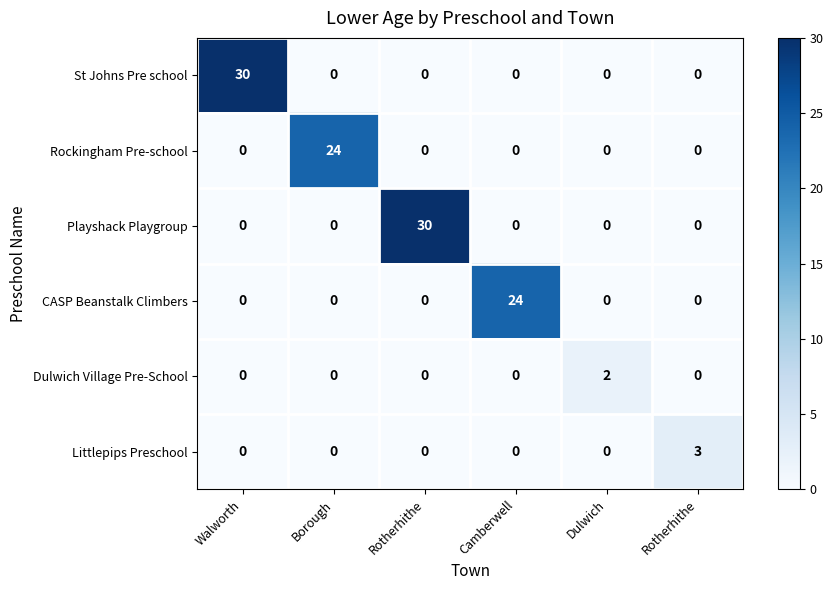

How many positive values does the Littlepips Preschool series have?

1